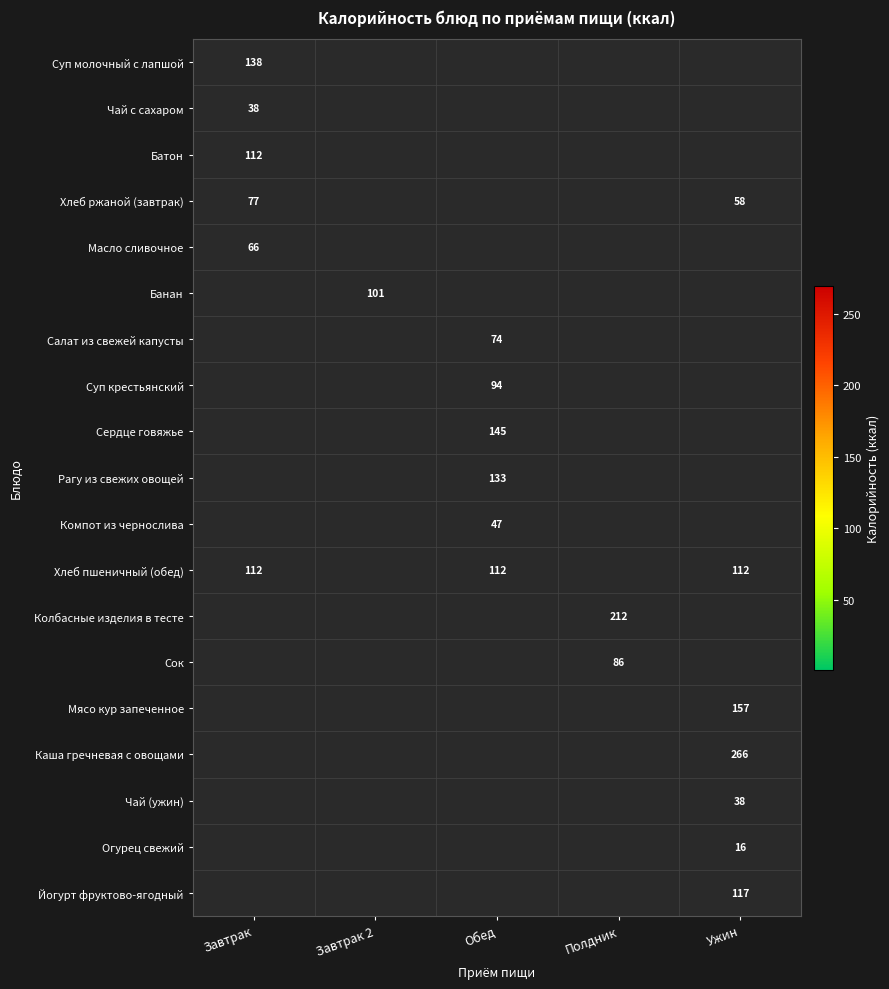

Is it true that Банан equals 137 at Завтрак 2?

False